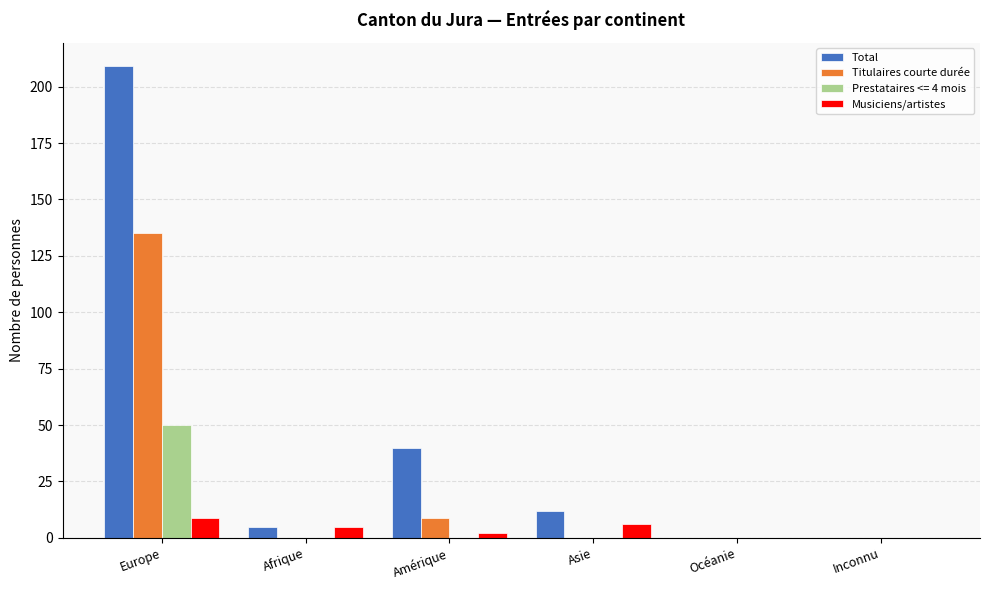

The Total series shows 116 at Océanie. True or false?

False